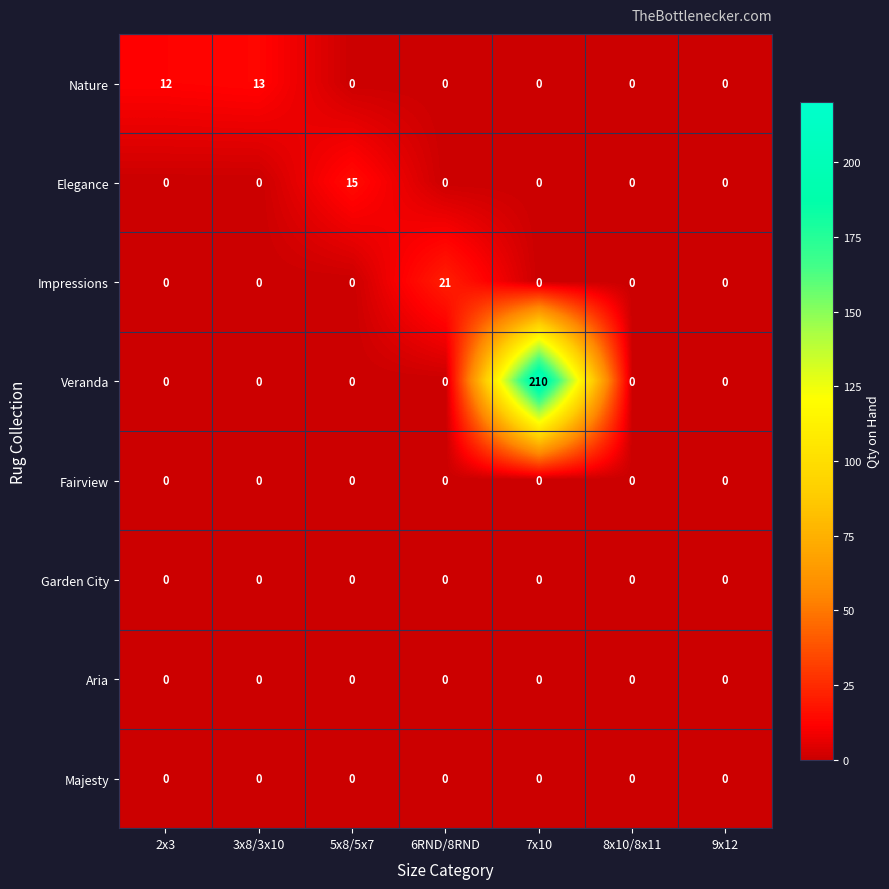

What is the greatest value displayed?

210